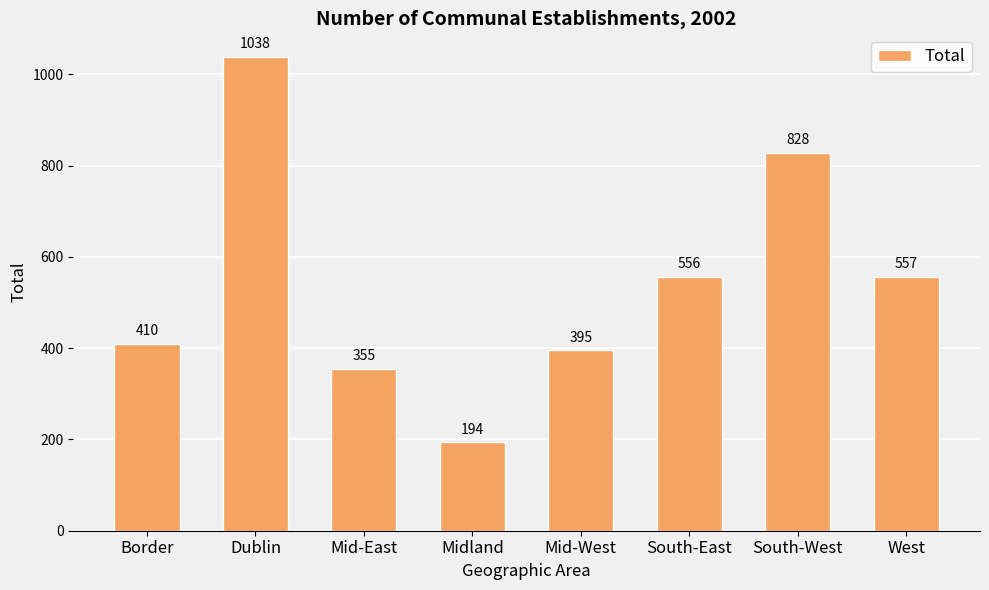

What is the value of the 4th bar from the left?

194